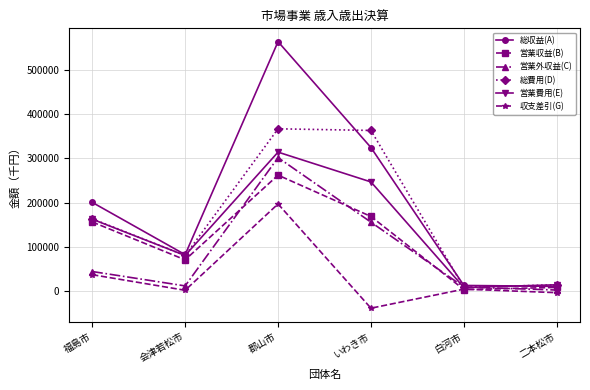

How many lines are shown in the chart?

6